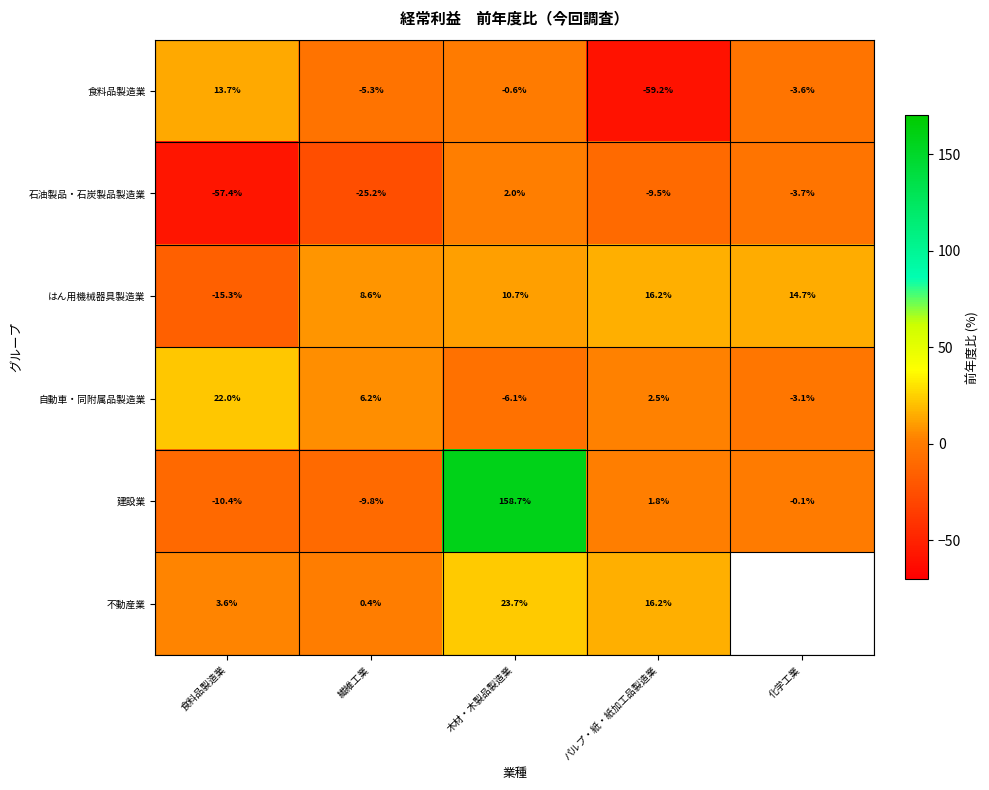

The 食料品製造業 series shows -5.3 at 化学工業. True or false?

False